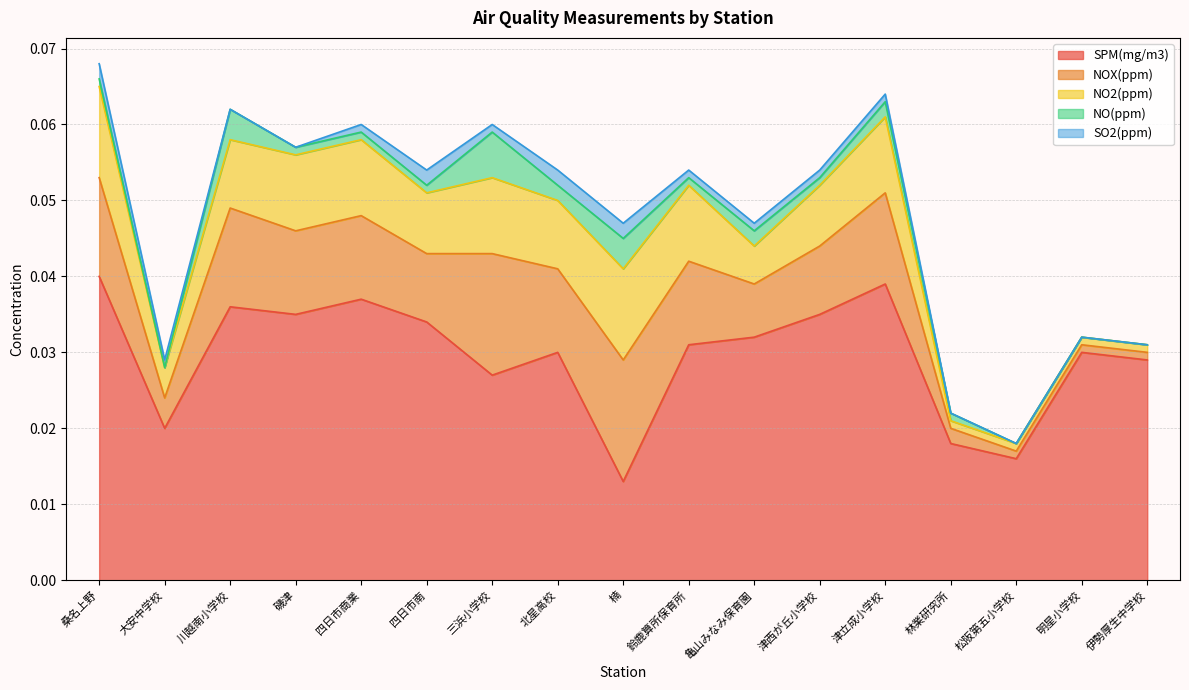

Reading left to right, what are all the values shown in this chart?

SPM(mg/m3): 0.0	0.0	0.0	0.0	0.0	0.0	0.0	0.0	0.0	0.0	0.0	0.0	0.0	0.0	0.0	0.0	0.0
NOX(ppm): 0.0	0.0	0.0	0.0	0.0	0.0	0.0	0.0	0.0	0.0	0.0	0.0	0.0	0.0	0.0	0.0	0.0
NO2(ppm): 0.0	0.0	0.0	0.0	0.0	0.0	0.0	0.0	0.0	0.0	0.0	0.0	0.0	0.0	0.0	0.0	0.0
NO(ppm): 0.0	0.0	0.0	0.0	0.0	0.0	0.0	0.0	0.0	0.0	0.0	0.0	0.0	0.0	0.0	0.0	0.0
SO2(ppm): 0.0	0.0	0.0	0.0	0.0	0.0	0.0	0.0	0.0	0.0	0.0	0.0	0.0	0.0	0.0	0.0	0.0